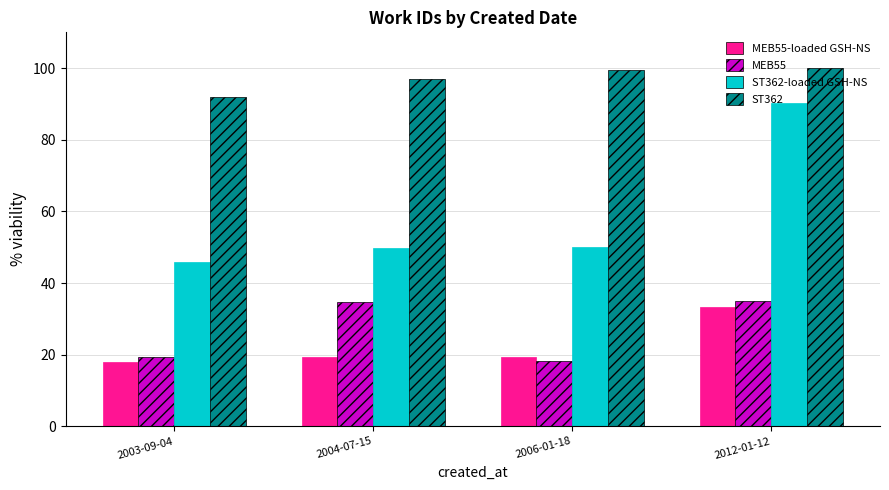

Is it true that MEB55 equals 32.3 at 2006-01-18?

False